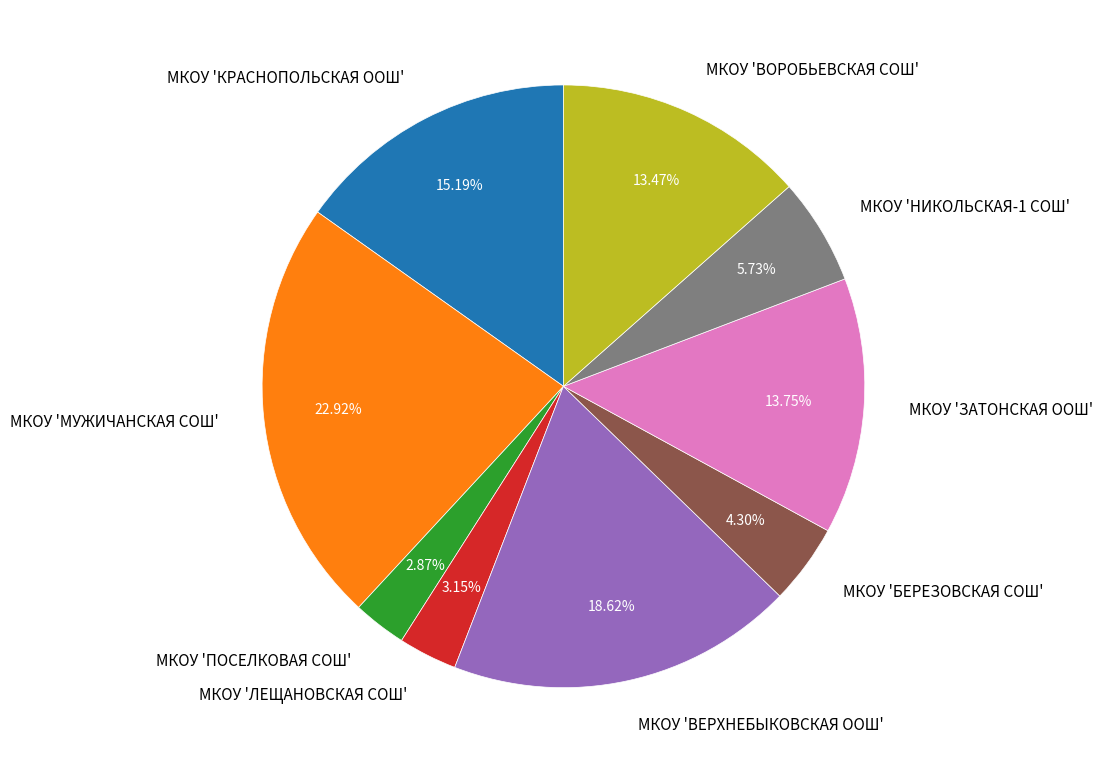

Which category has the biggest portion of the pie?

МКОУ 'МУЖИЧАНСКАЯ СОШ'